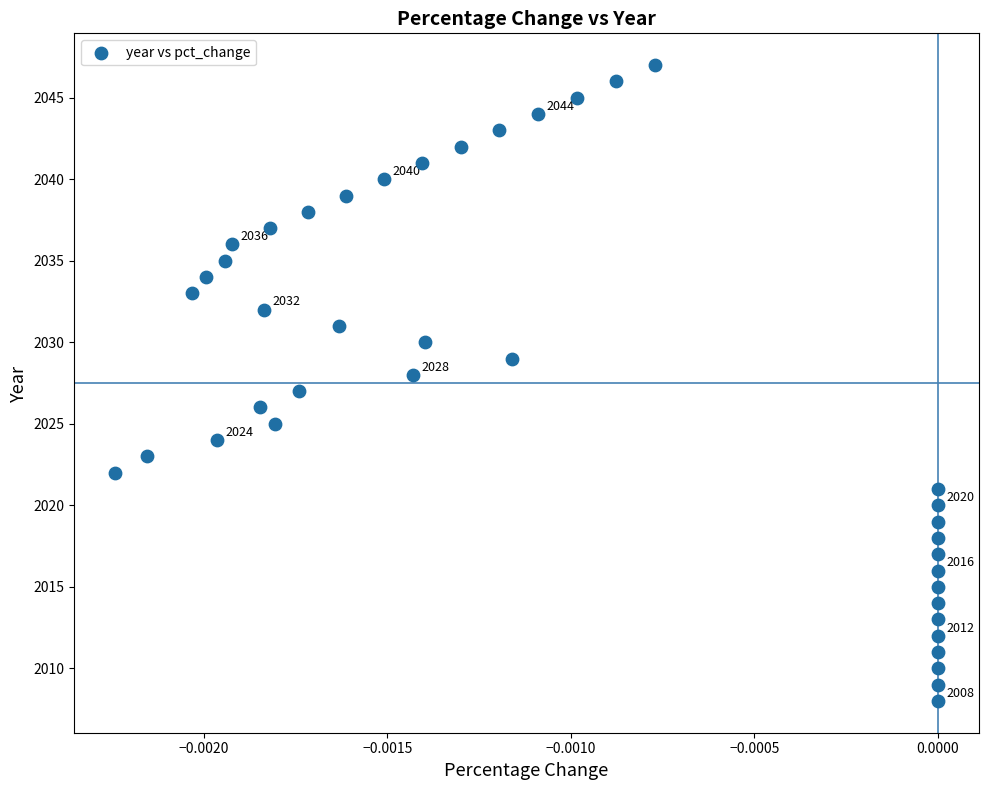

What is the range of Y values (max minus min)?

39